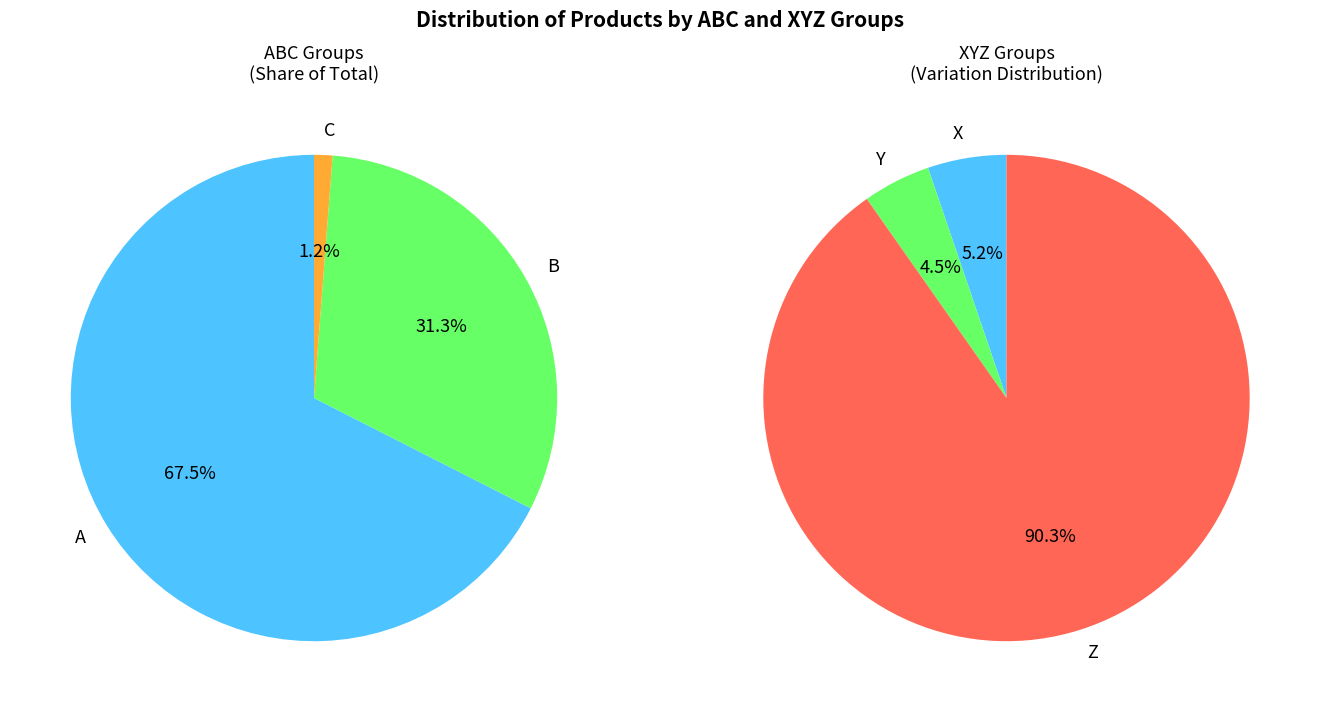

How many slices are in this pie chart?

3